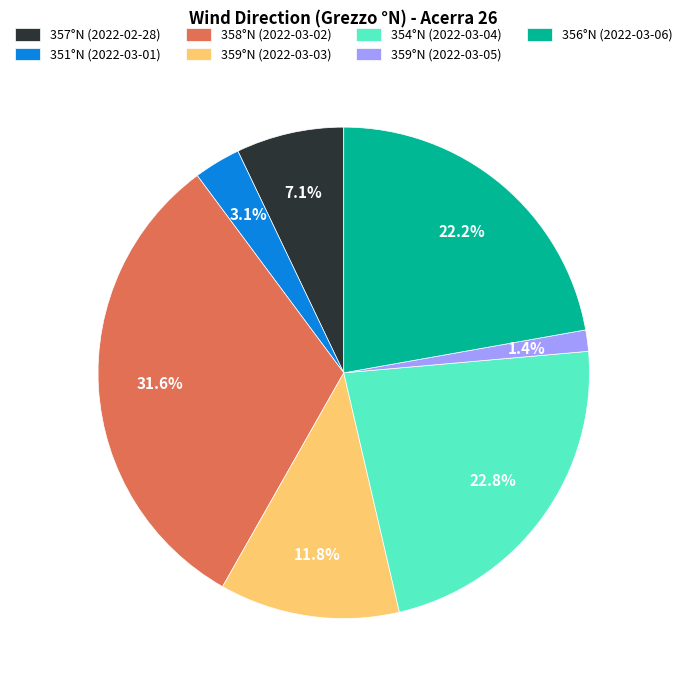

How many slices are in this pie chart?

7